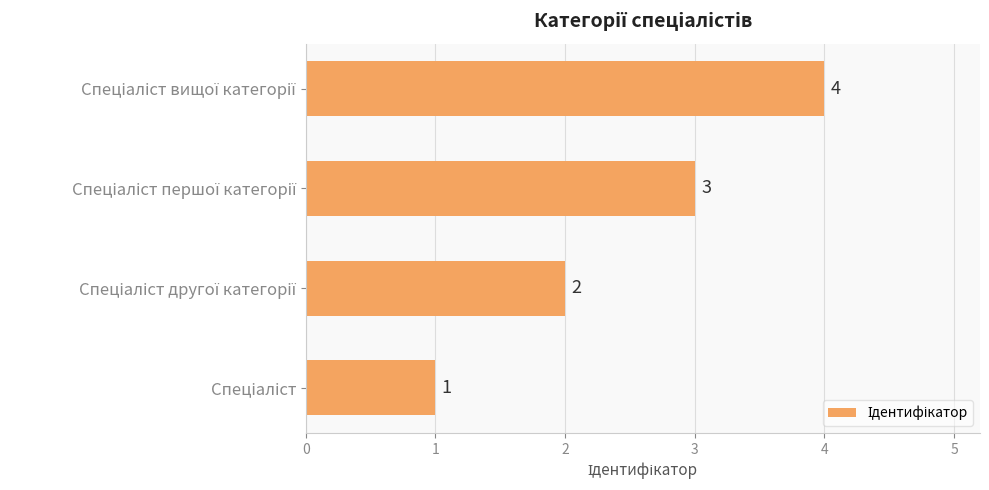

What is the sum of all values?

10